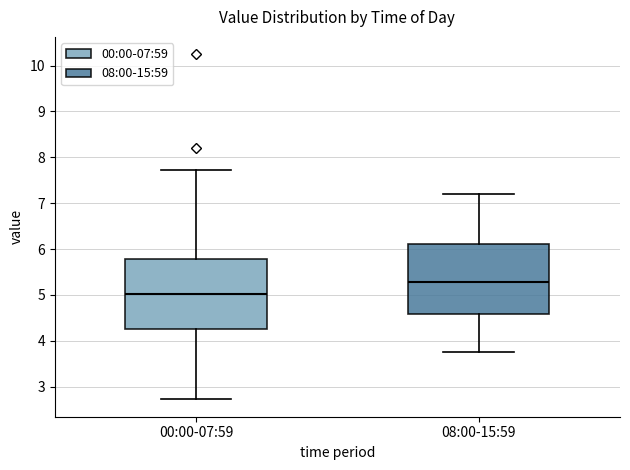

Reading left to right, transcribe this box plot: for each box, give where its median line is, the range the box spans, and where its two whiskers end, as read against the y-axis. The values are not printed on the chart, so give them approximately, as read against the axis.

00:00-07:59: median 5.0, box 4.3 to 5.8, whiskers 2.7 to 7.7
08:00-15:59: median 5.3, box 4.6 to 6.1, whiskers 3.8 to 7.2